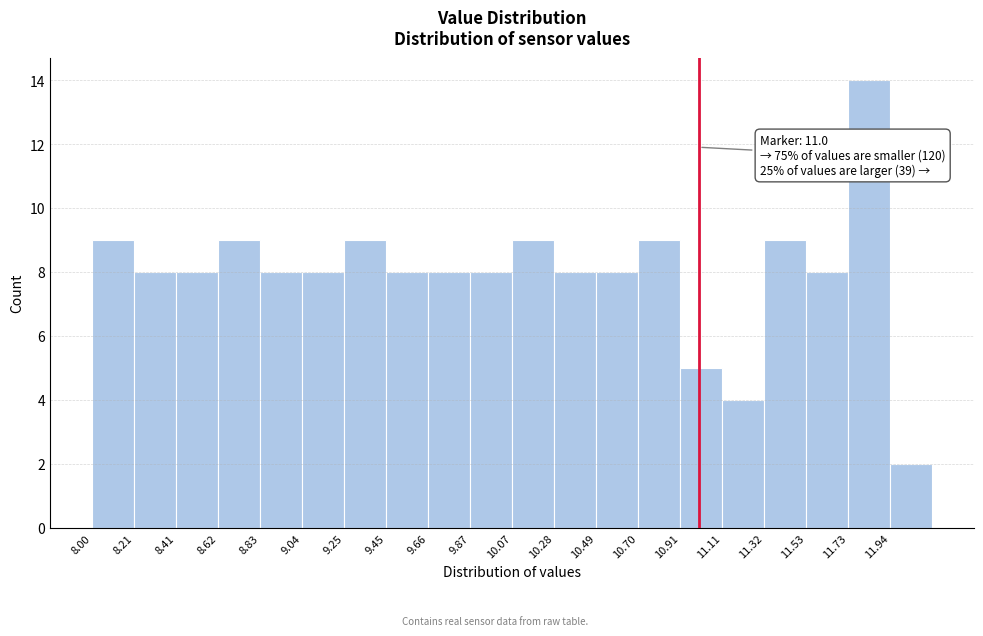

Over which range of the x-axis is the bar tallest?

11.75 to 11.95